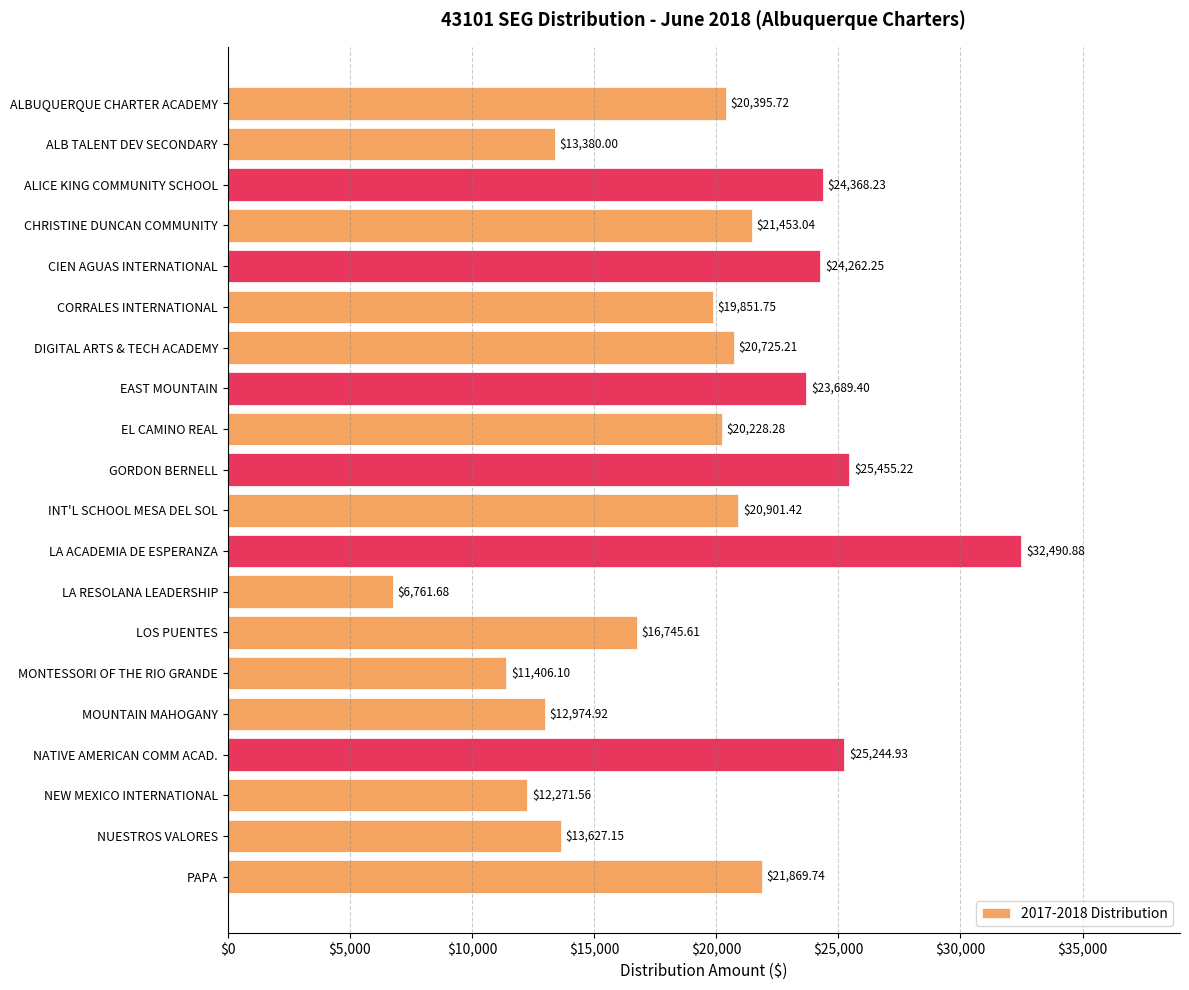

Rank the categories by value from highest to lowest.

LA ACADEMIA DE ESPERANZA, GORDON BERNELL, NATIVE AMERICAN COMM ACAD., ALICE KING COMMUNITY SCHOOL, CIEN AGUAS INTERNATIONAL, EAST MOUNTAIN, PAPA, CHRISTINE DUNCAN COMMUNITY, INT'L SCHOOL MESA DEL SOL, DIGITAL ARTS & TECH ACADEMY, ALBUQUERQUE CHARTER ACADEMY, EL CAMINO REAL, CORRALES INTERNATIONAL, LOS PUENTES, NUESTROS VALORES, ALB TALENT DEV SECONDARY, MOUNTAIN MAHOGANY, NEW MEXICO INTERNATIONAL, MONTESSORI OF THE RIO GRANDE, LA RESOLANA LEADERSHIP